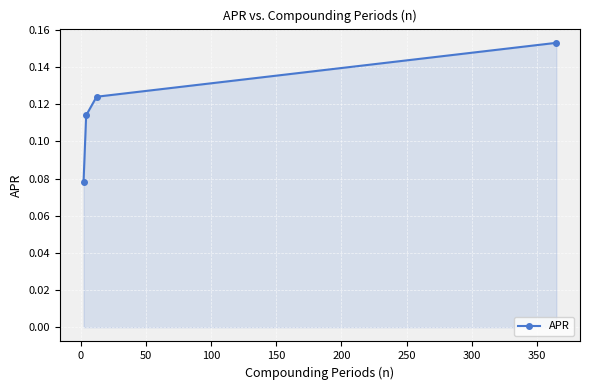

How many series are shown in this chart?

1